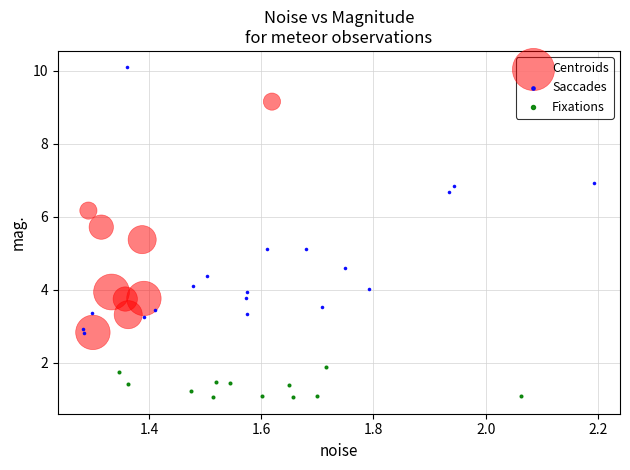

Which series contains the lowest Y value?

Fixations